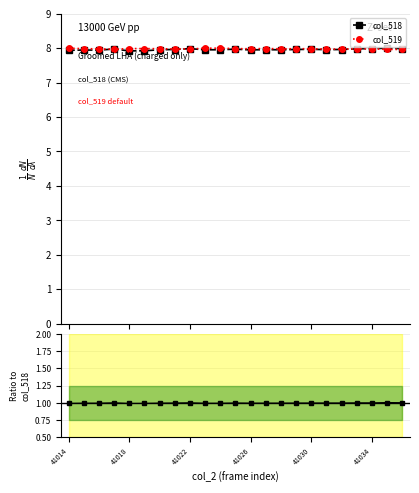

True or false: col_518 has more than 0 interior local peaks.

True